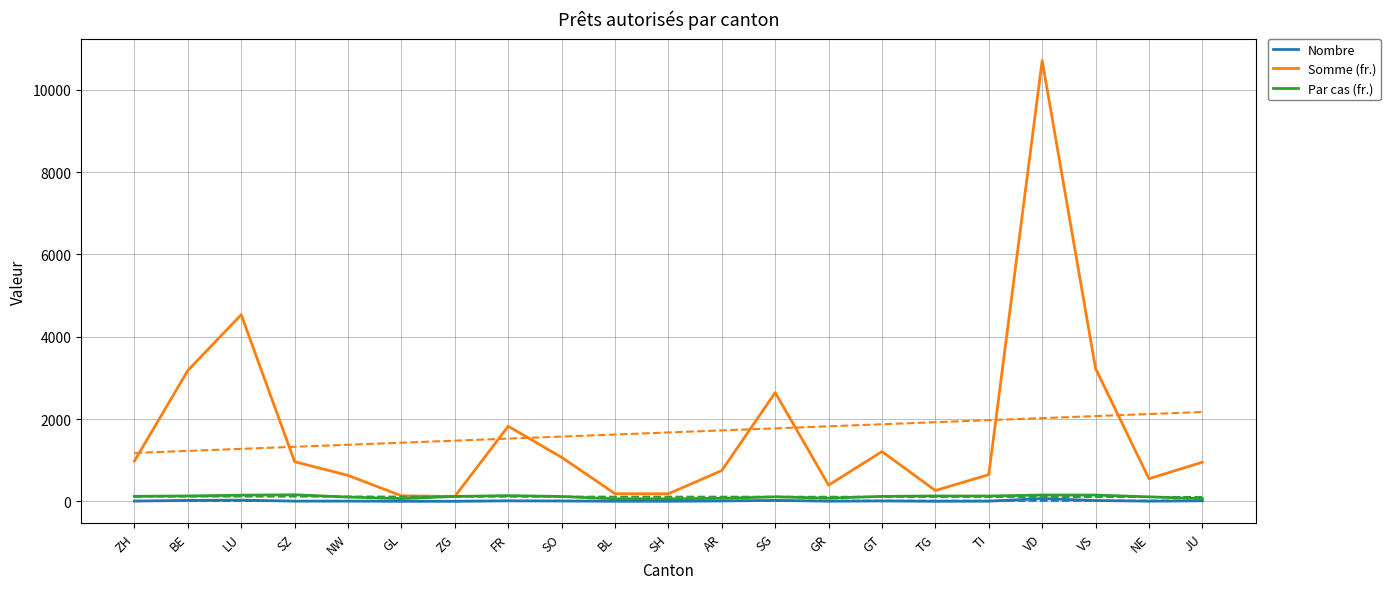

List the labels in order of Par cas (fr.) value, largest first.

SZ, VD, VS, LU, FR, BE, TG, TI, ZH, GT, ZG, SO, SG, NE, NW, GR, AR, JU, GL, BL, SH